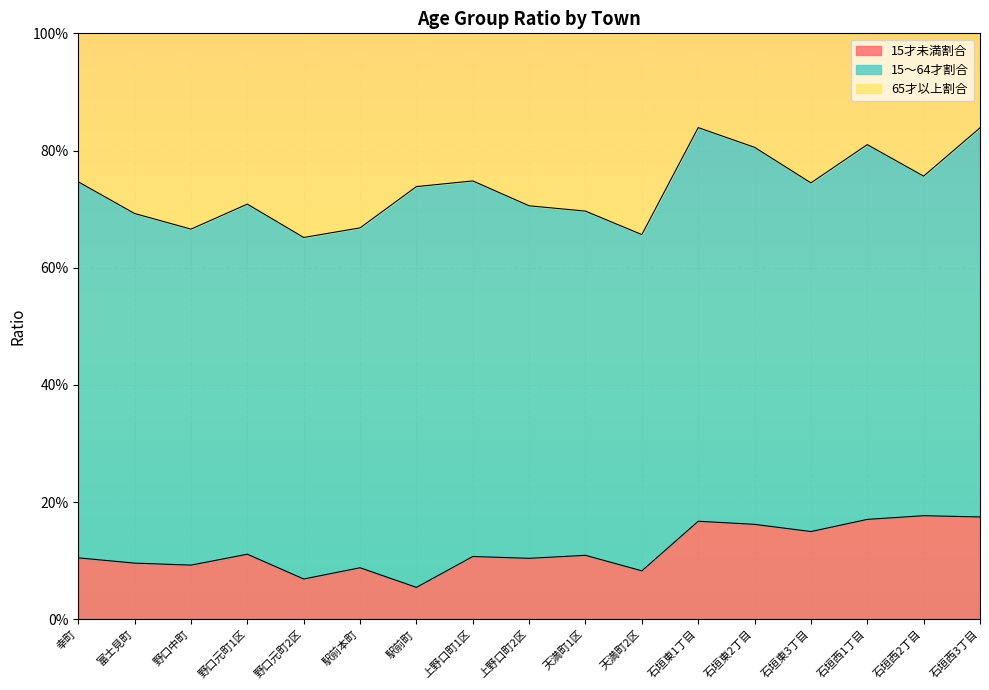

True or false: 15才未満割合 has more than 2 points higher than both neighbors.

True